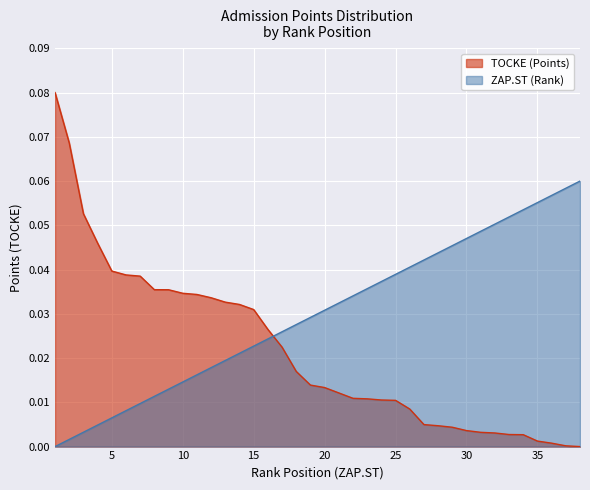

Which series has the largest total across all categories?

ZAP.ST (Rank)